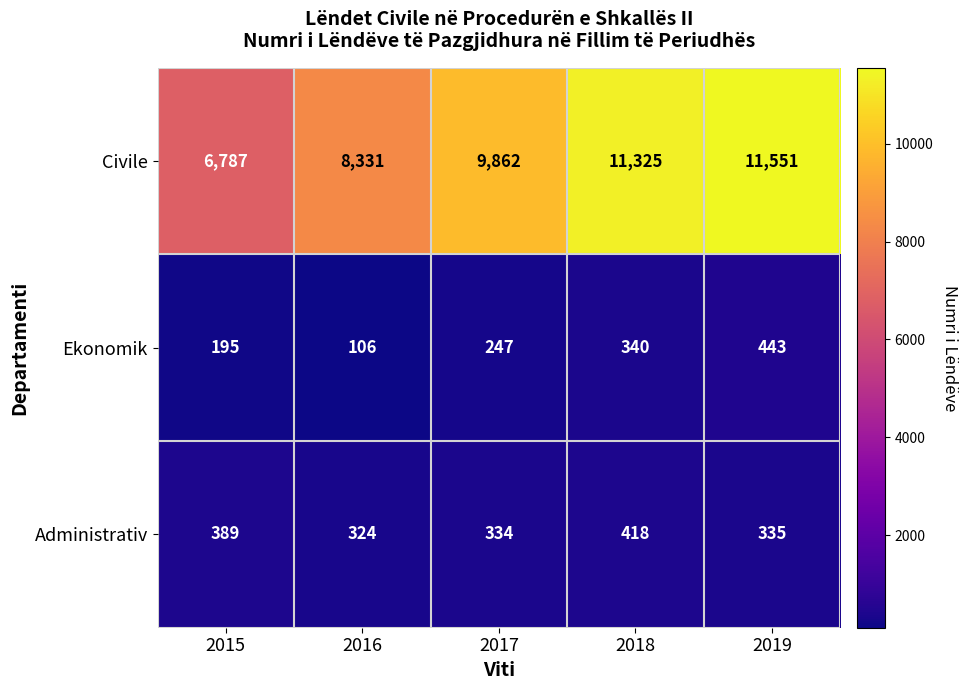

Is it true that Civile equals 6787 at 2015?

True